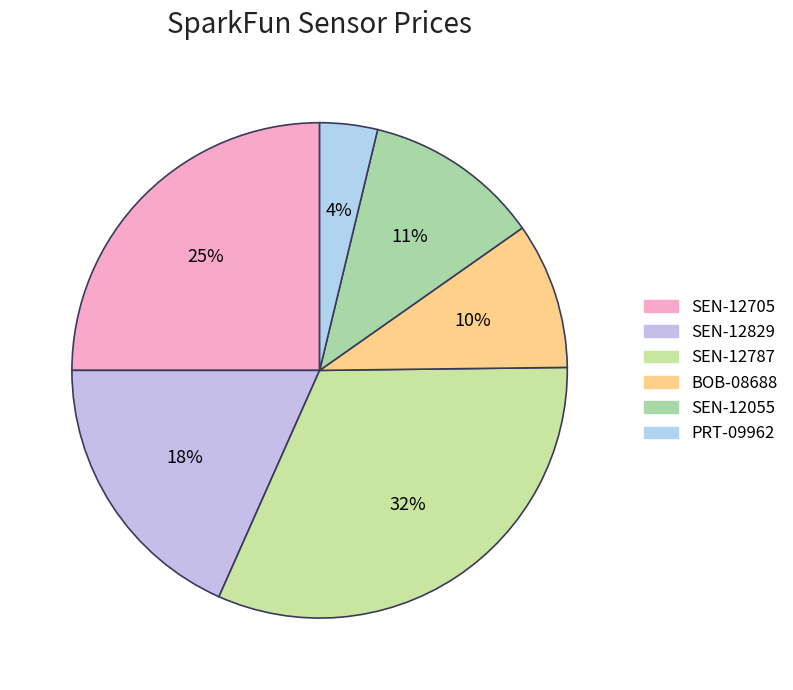

Is there a majority slice in this chart?

No